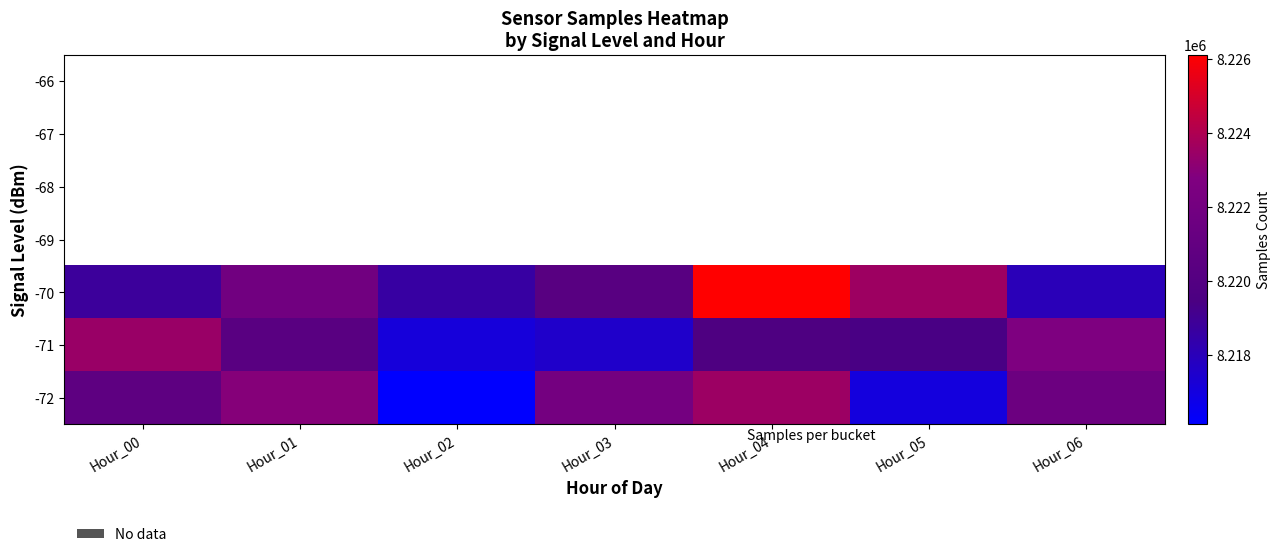

At which label does -72 first exceed 8221534?

Hour_01